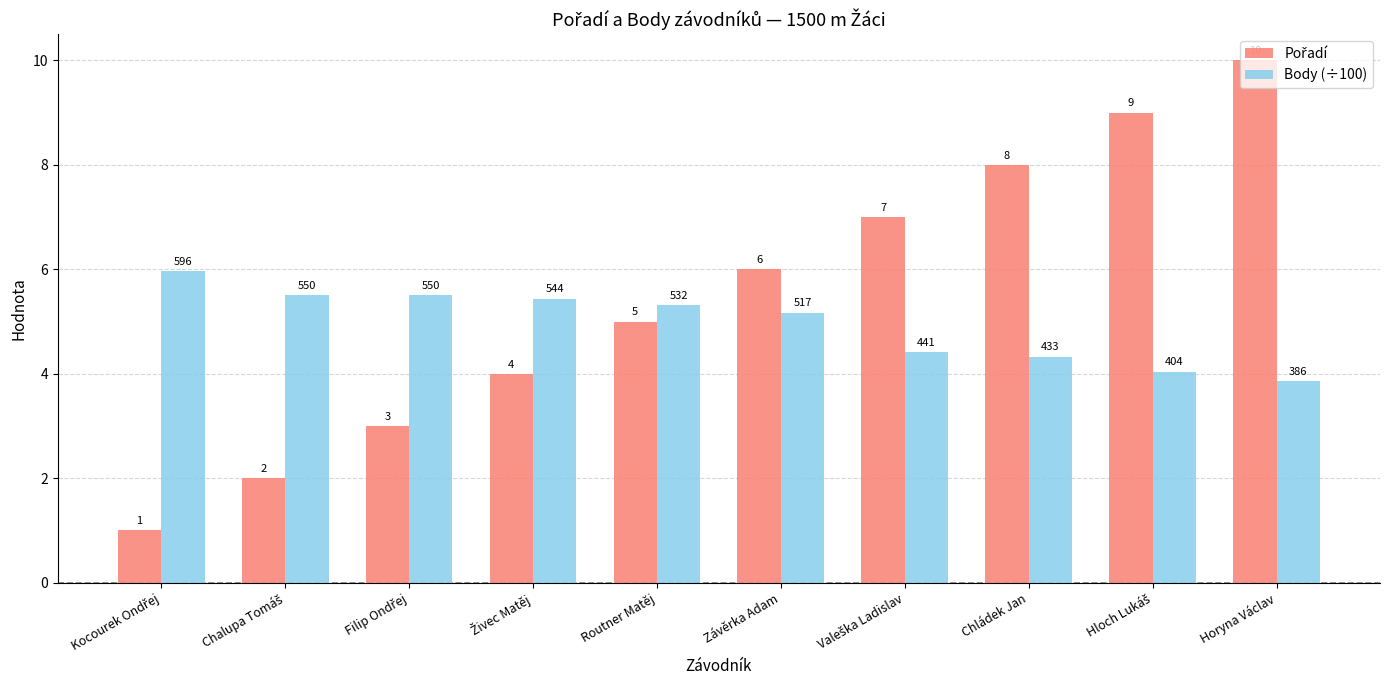

At which category is the sum across all series the highest?

Horyna Václav